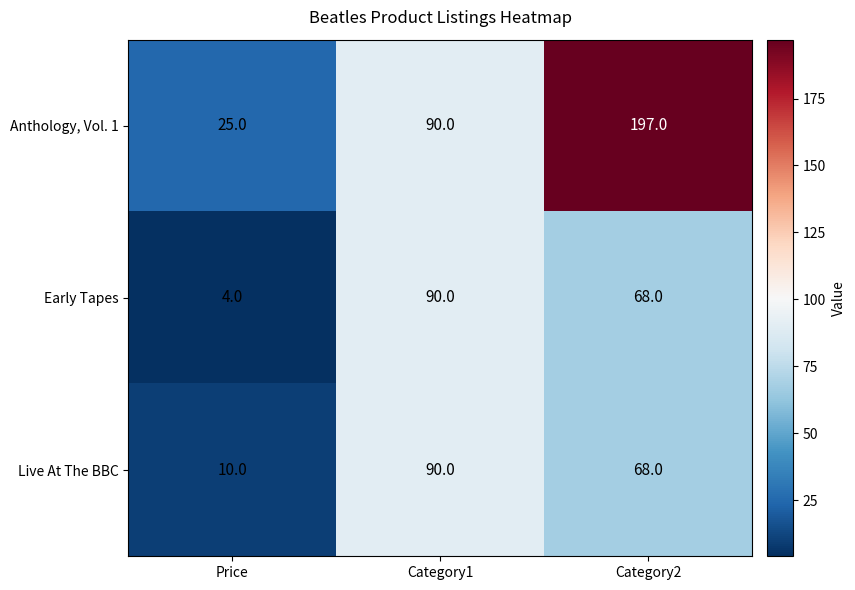

What is the smallest value displayed?

4